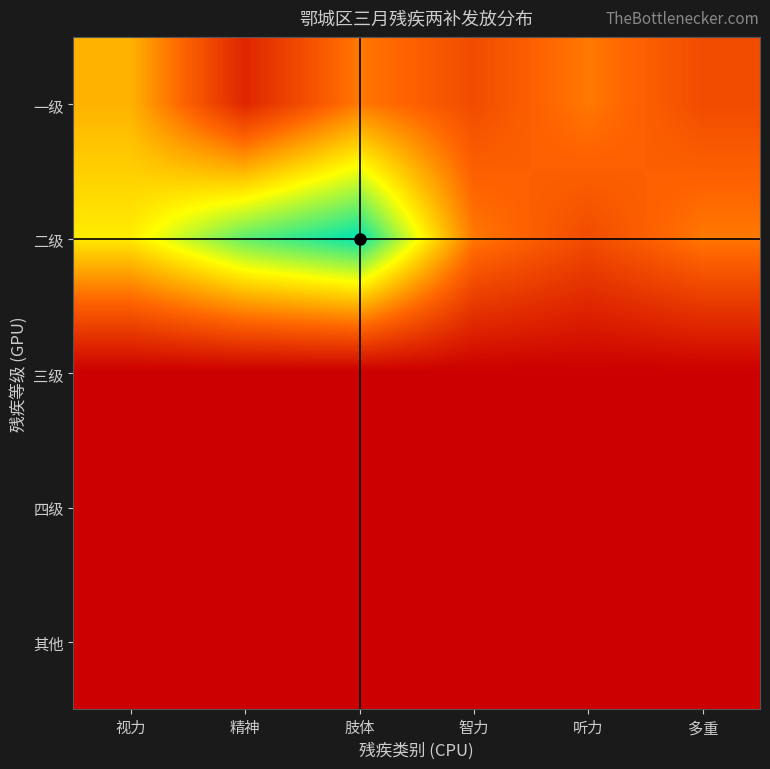

At how many categories does at least one series exceed 3?

3